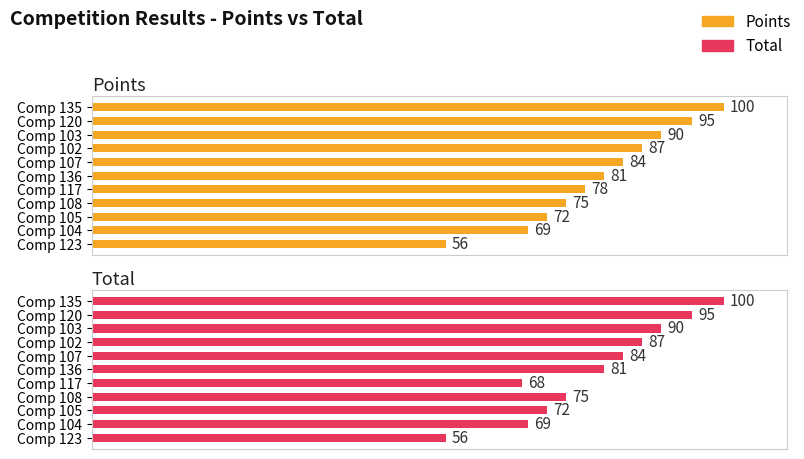

At how many categories does at least one series exceed 96?

1